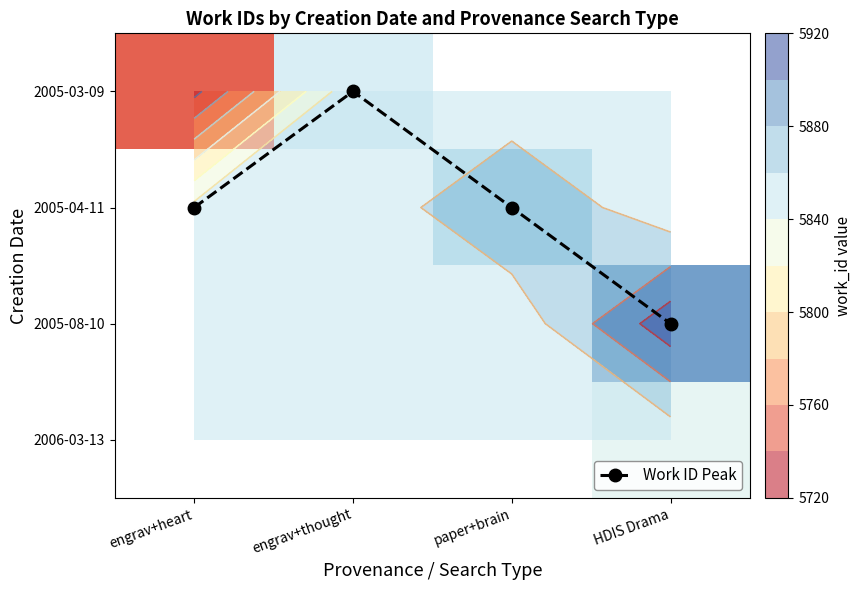

At which category does the chart reach its minimum across all series?

engrav+thought